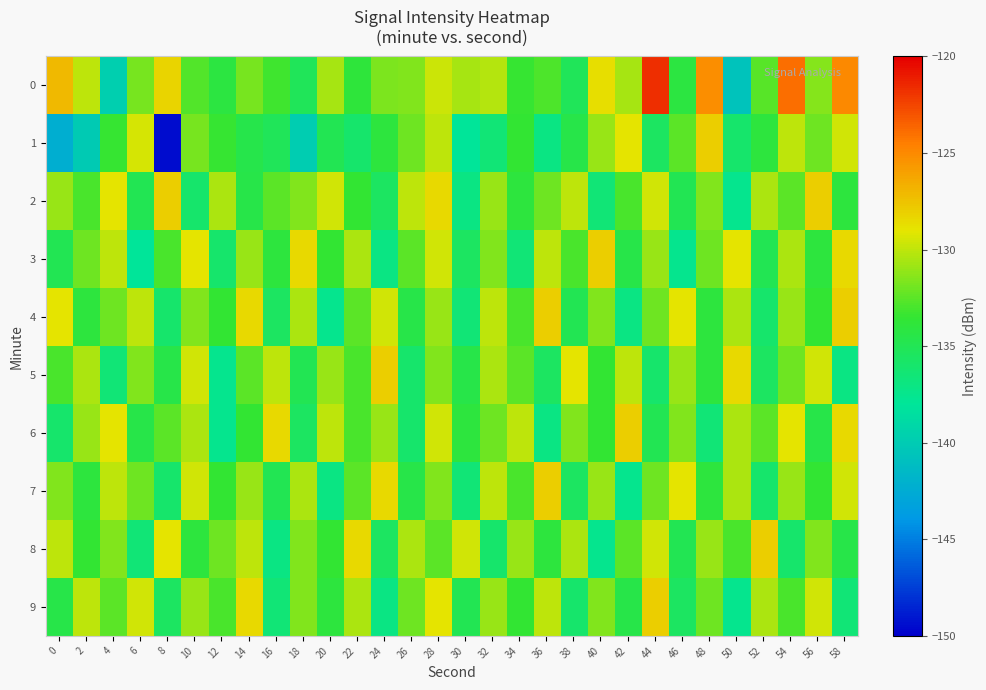

What is the spread (max minus min) of values at 8?

21.5